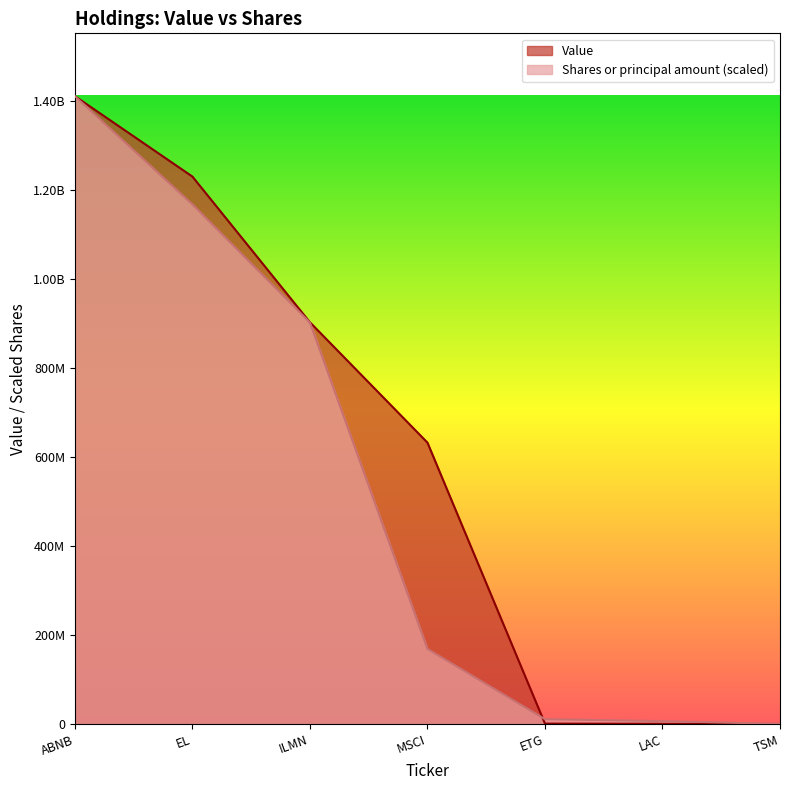

Which category has the highest value in the Shares or principal amount series?

ABNB